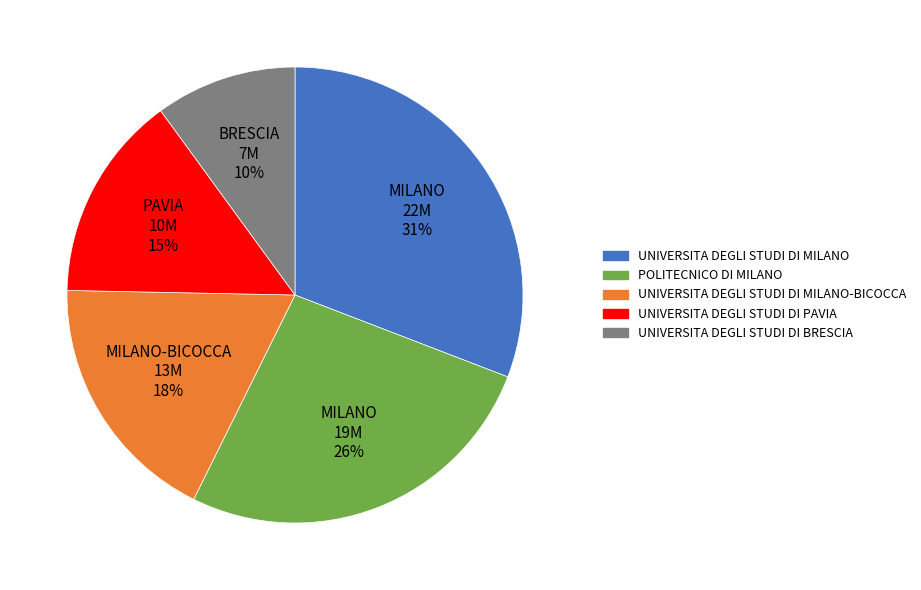

To the nearest percent, what is the difference between the largest and smallest slice percentages?

21%